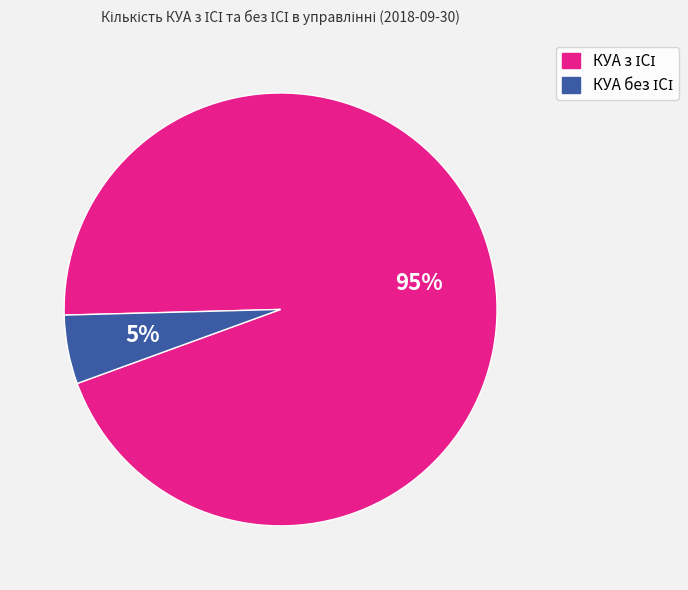

Is there a majority slice in this chart?

Yes